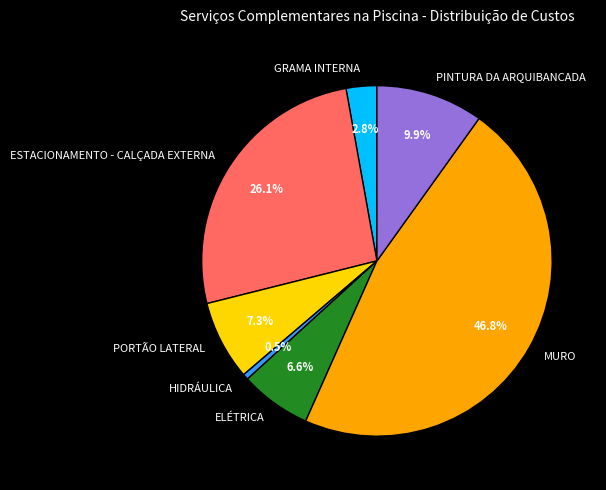

Which slice is the smallest?

HIDRÁULICA